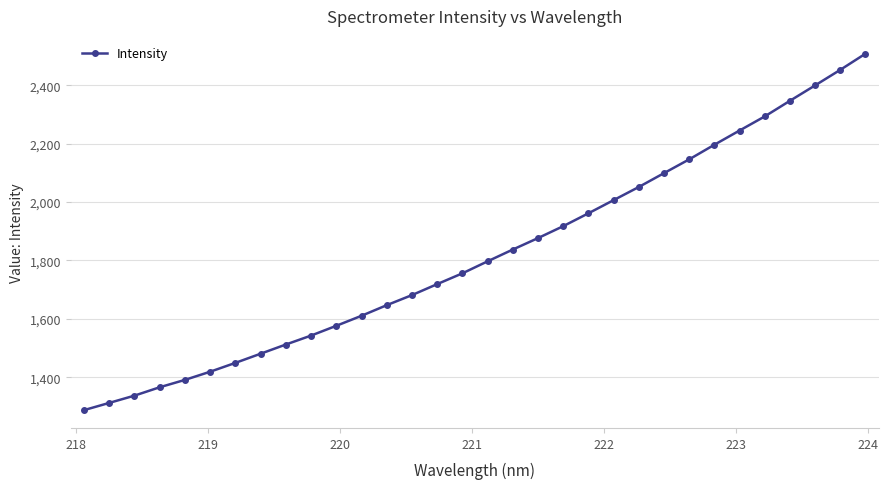

What is the value of the 18th point from the left?

1837.2